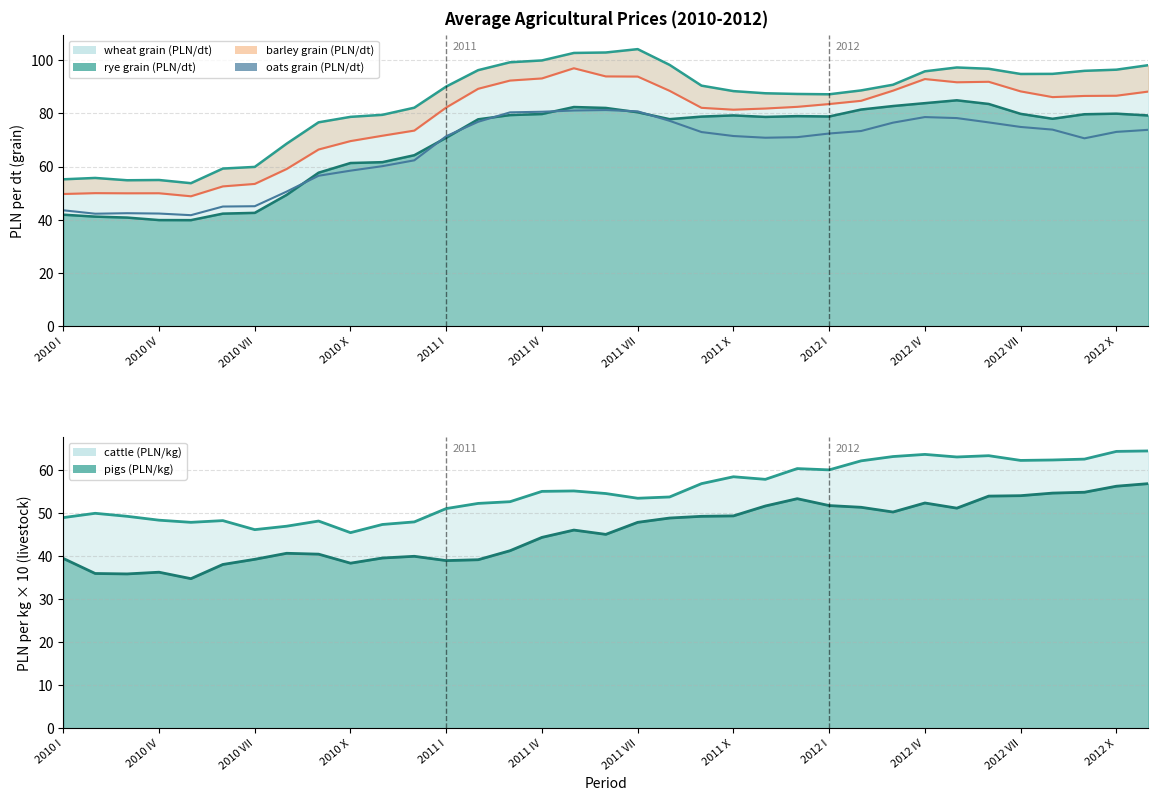

How many data points are less than 72?

17